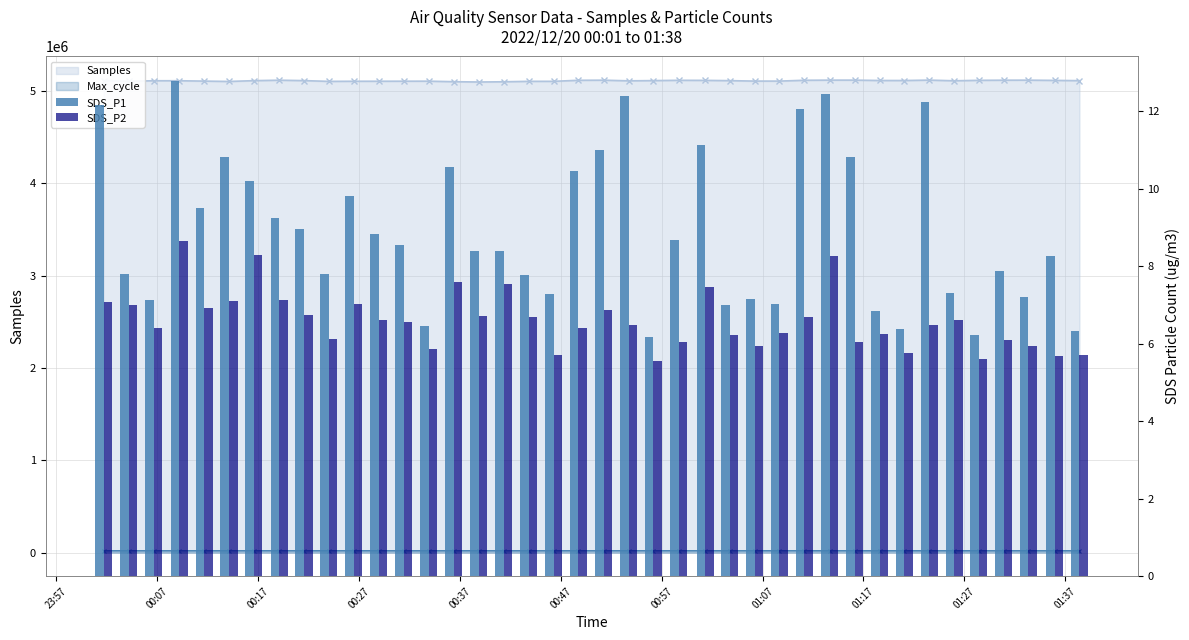

What is the value of the SDS_P2 bar at the 10th from the left?

6.1